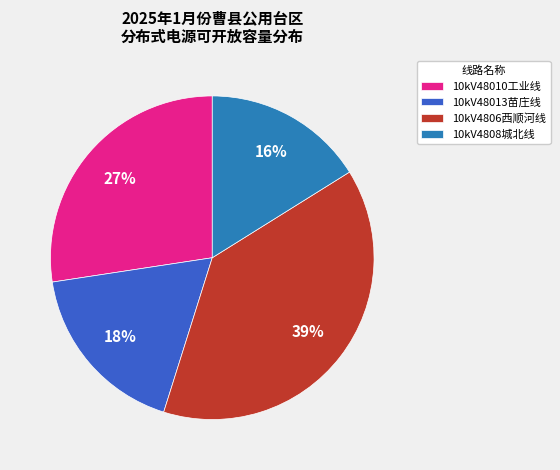

What is the largest slice in the pie chart?

10kV4806西顺河线